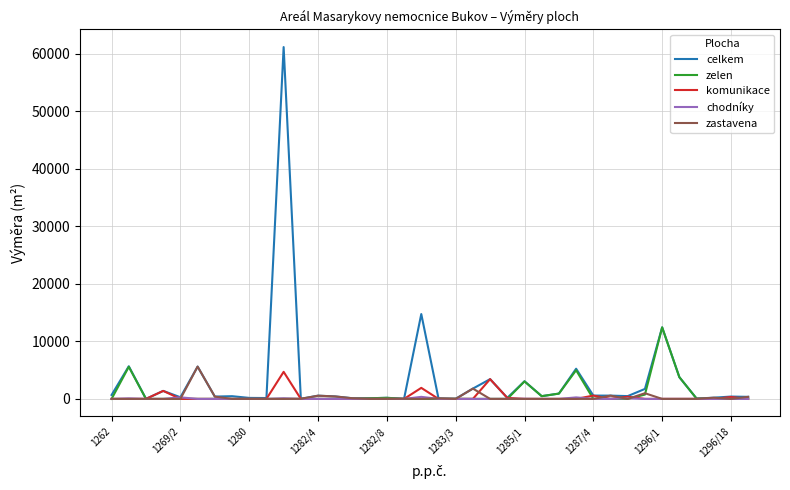

Which series has the widest spread of values?

celkem